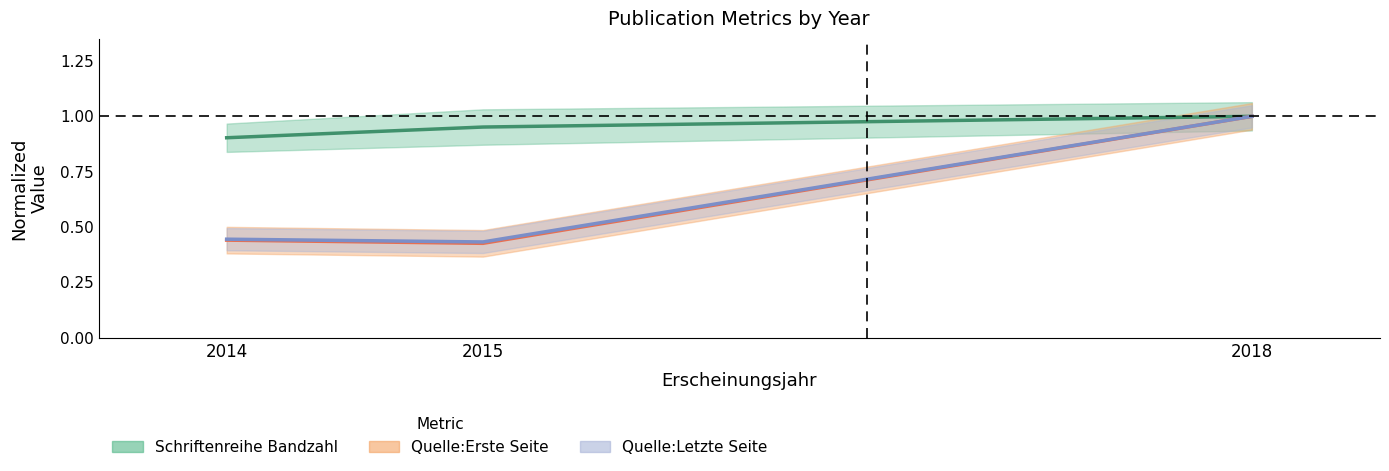

The Schriftenreihe Bandzahl series shows 1.3 at 2014. True or false?

False